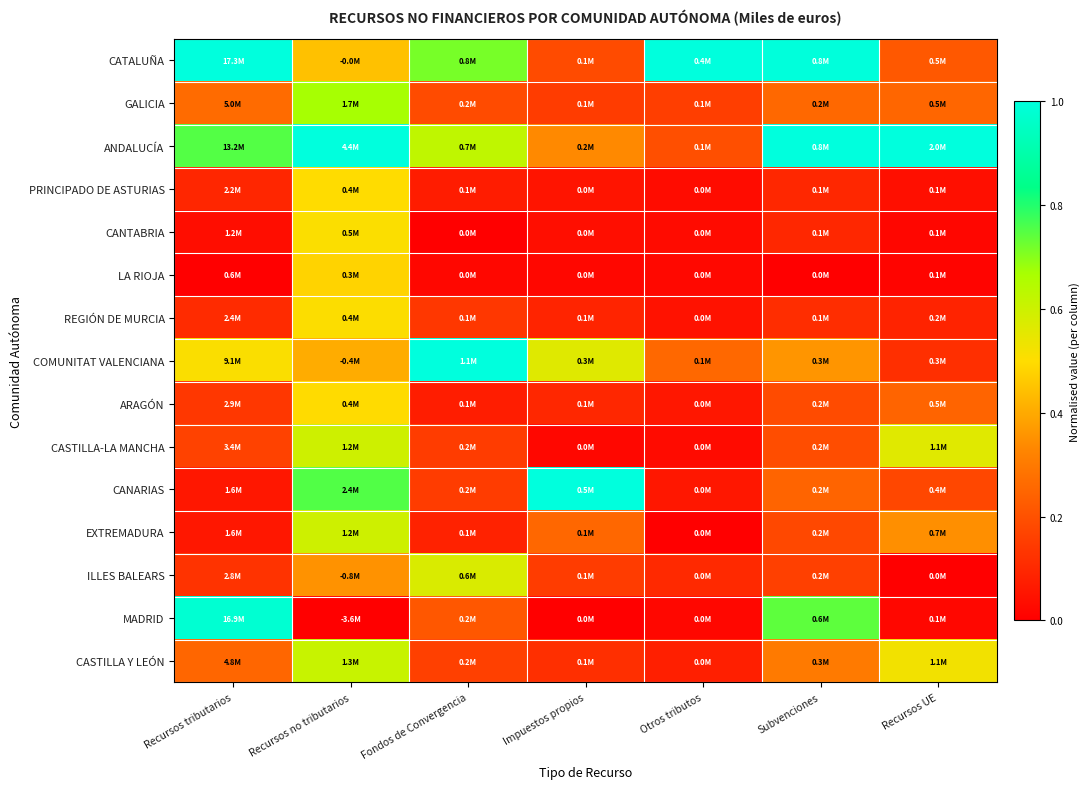

Rank the series at Otros tributos from highest to lowest value.

CATALUÑA, COMUNITAT VALENCIANA, ANDALUCÍA, GALICIA, ILLES BALEARS, CASTILLA Y LEÓN, ARAGÓN, CANARIAS, REGIÓN DE MURCIA, PRINCIPADO DE ASTURIAS, CANTABRIA, CASTILLA-LA MANCHA, LA RIOJA, MADRID, EXTREMADURA